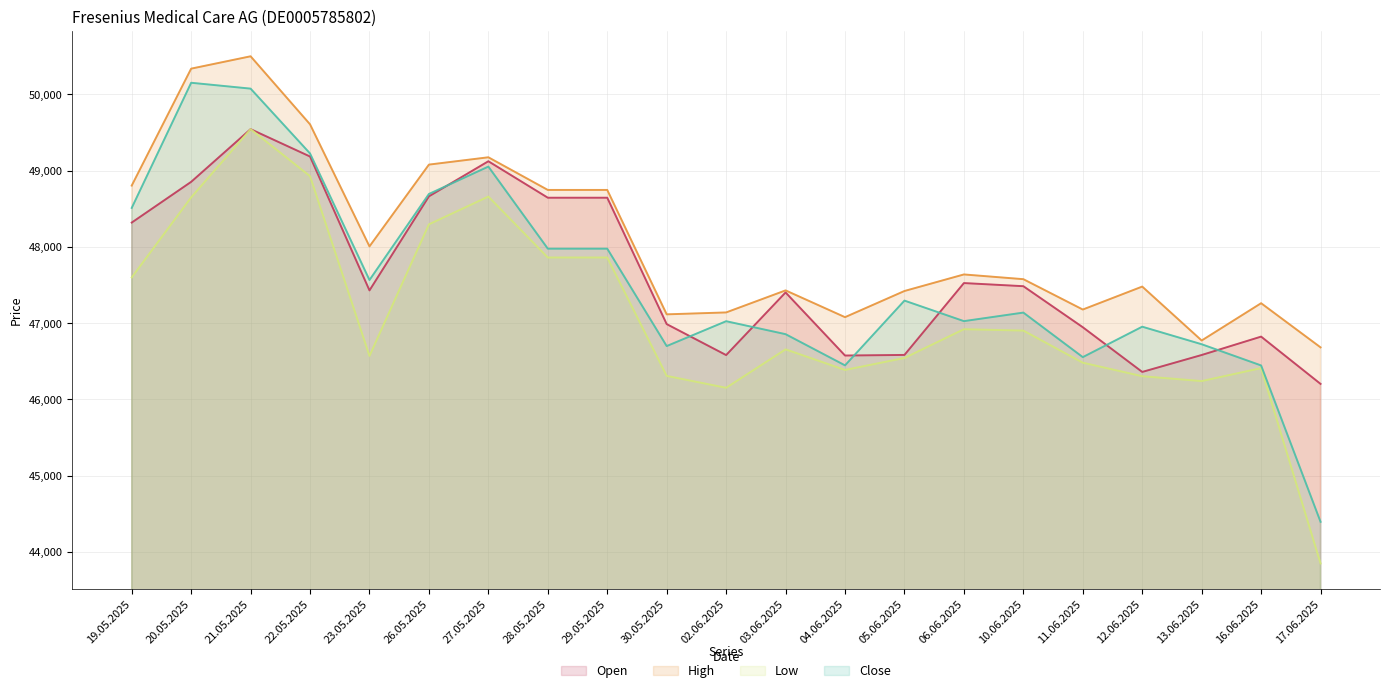

Reading left to right, transcribe all the data shown in this chart.

Open: 19.05.2025=48319	20.05.2025=48853	21.05.2025=49544	22.05.2025=49185	23.05.2025=47430	26.05.2025=48663	27.05.2025=49123	28.05.2025=48645	29.05.2025=48645	30.05.2025=46988	02.06.2025=46582	03.06.2025=47403	04.06.2025=46576	05.06.2025=46584	06.06.2025=47526	10.06.2025=47485	11.06.2025=46947	12.06.2025=46361	13.06.2025=46583	16.06.2025=46824	17.06.2025=46204
High: 19.05.2025=48804	20.05.2025=50337	21.05.2025=50499	22.05.2025=49607	23.05.2025=48007	26.05.2025=49079	27.05.2025=49175	28.05.2025=48747	29.05.2025=48747	30.05.2025=47116	02.06.2025=47141	03.06.2025=47430	04.06.2025=47079	05.06.2025=47422	06.06.2025=47639	10.06.2025=47577	11.06.2025=47179	12.06.2025=47480	13.06.2025=46773	16.06.2025=47262	17.06.2025=46683
Low: 19.05.2025=47600	20.05.2025=48649	21.05.2025=49544	22.05.2025=48927	23.05.2025=46571	26.05.2025=48296	27.05.2025=48660	28.05.2025=47861	29.05.2025=47861	30.05.2025=46309	02.06.2025=46153	03.06.2025=46657	04.06.2025=46387	05.06.2025=46544	06.06.2025=46921	10.06.2025=46903	11.06.2025=46482	12.06.2025=46305	13.06.2025=46241	16.06.2025=46411	17.06.2025=43850
Close: 19.05.2025=48511	20.05.2025=50152	21.05.2025=50075	22.05.2025=49225	23.05.2025=47566	26.05.2025=48694	27.05.2025=49053	28.05.2025=47977	29.05.2025=47977	30.05.2025=46700	02.06.2025=47026	03.06.2025=46856	04.06.2025=46447	05.06.2025=47296	06.06.2025=47027	10.06.2025=47139	11.06.2025=46555	12.06.2025=46954	13.06.2025=46724	16.06.2025=46446	17.06.2025=44396